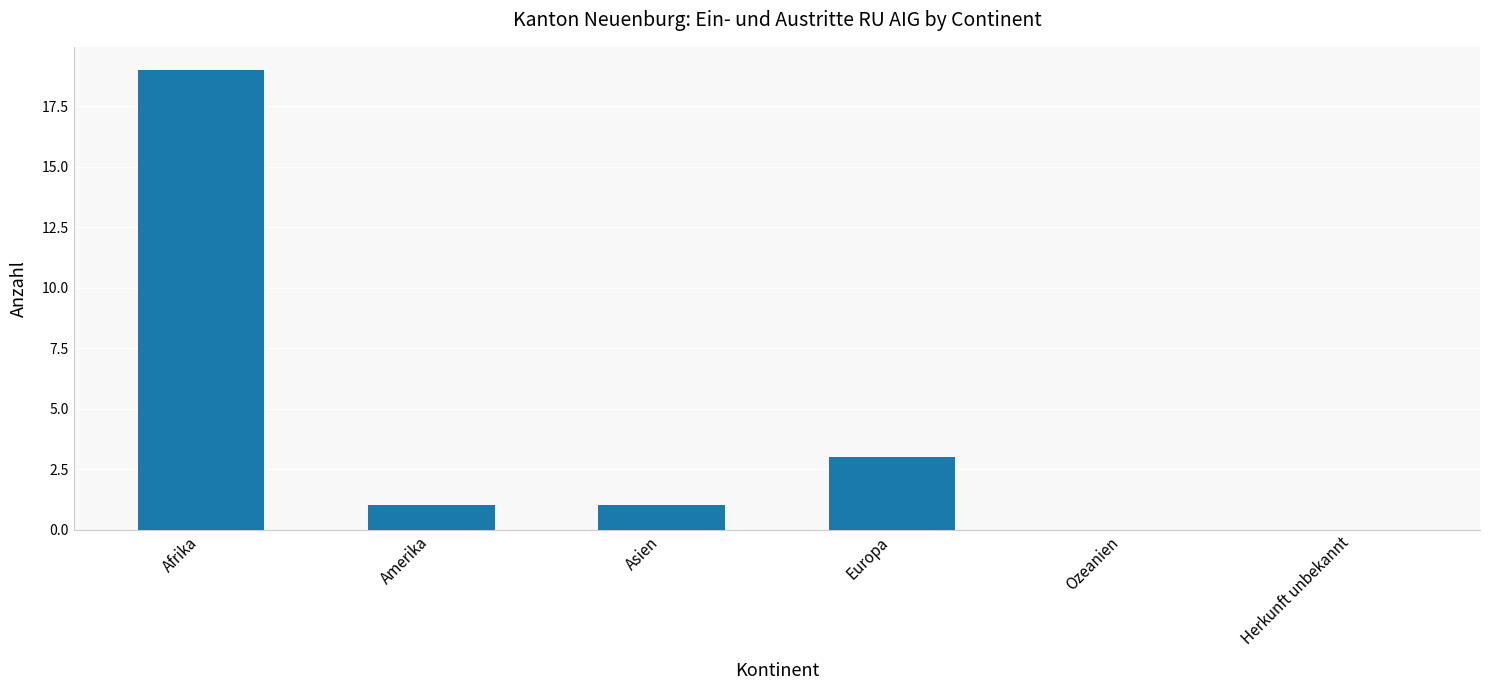

Count the number of data series in this chart.

1